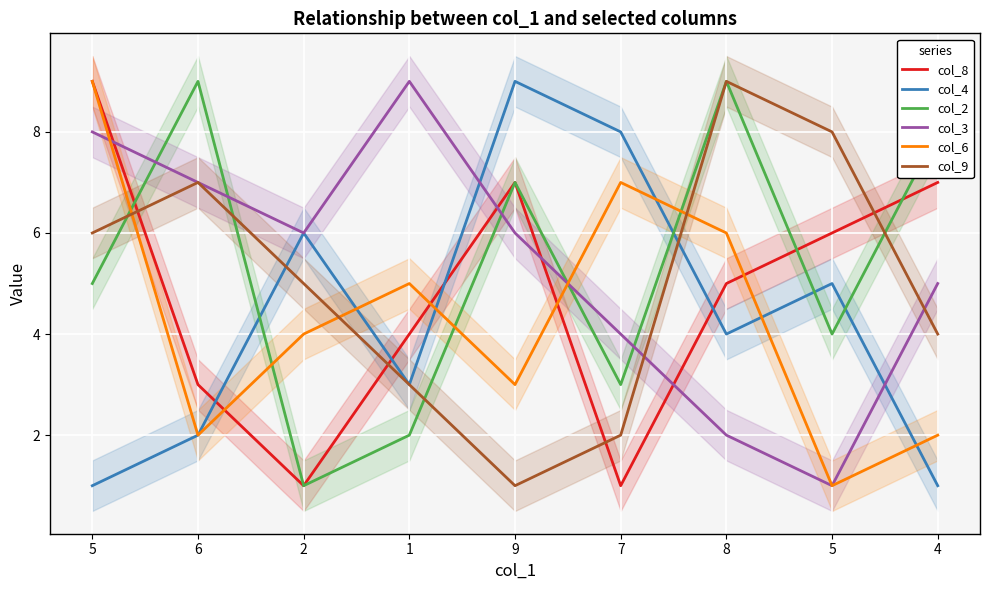

Between which two adjacent categories do col_9 and col_4 first intersect?

6 and 2